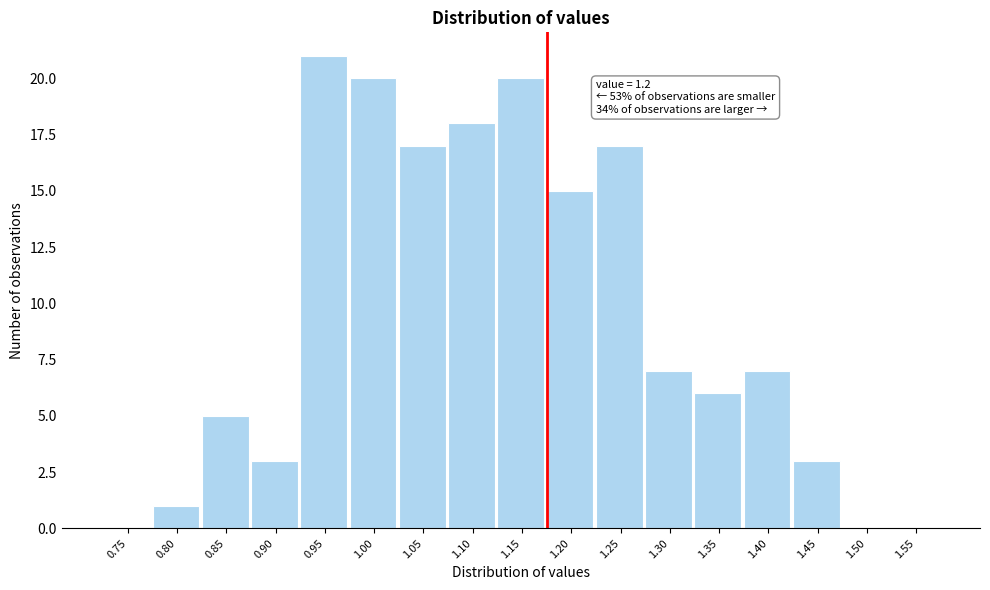

Reading left to right, transcribe all the data shown in this chart.

0.75=0	0.80=1	0.85=5	0.90=3	0.95=21	1.00=20	1.05=17	1.10=18	1.15=20	1.20=15	1.25=17	1.30=7	1.35=6	1.40=7	1.45=3	1.50=0	1.55=0